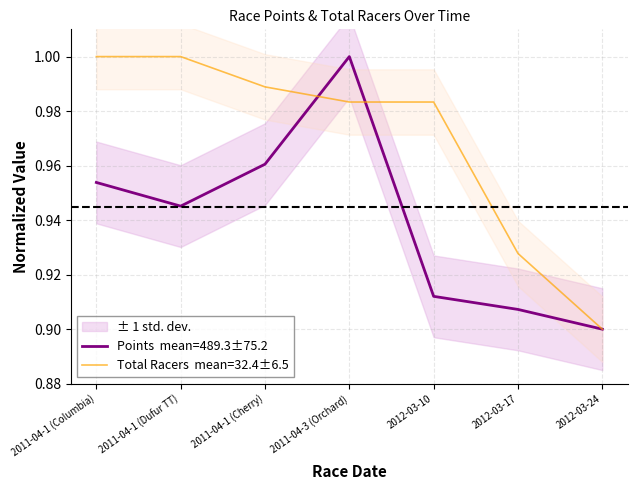

Which series has the largest range (max minus min)?

Points